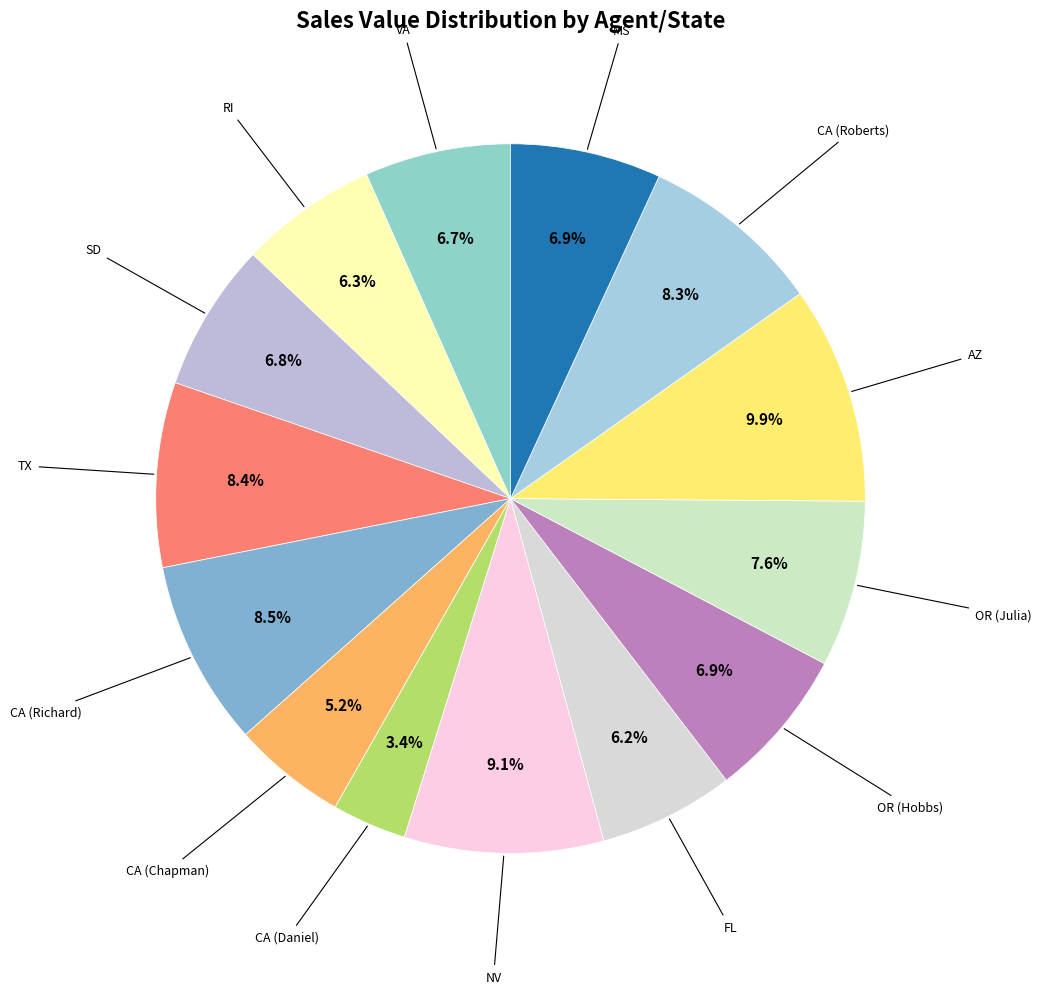

Which slice is the smallest?

CA (Daniel)